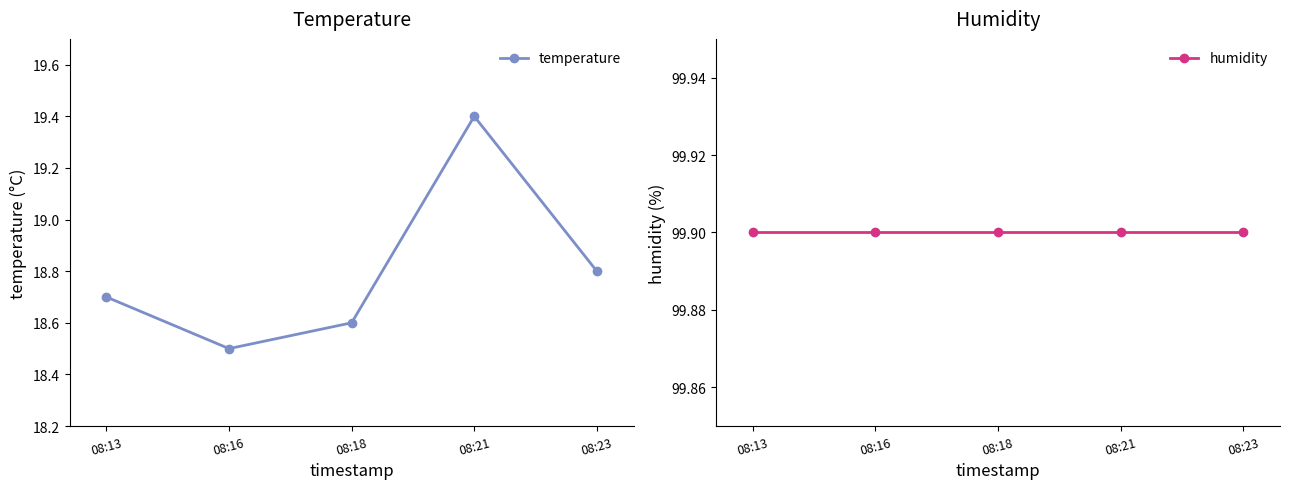

The humidity series shows 146.6 at 08:21. True or false?

False